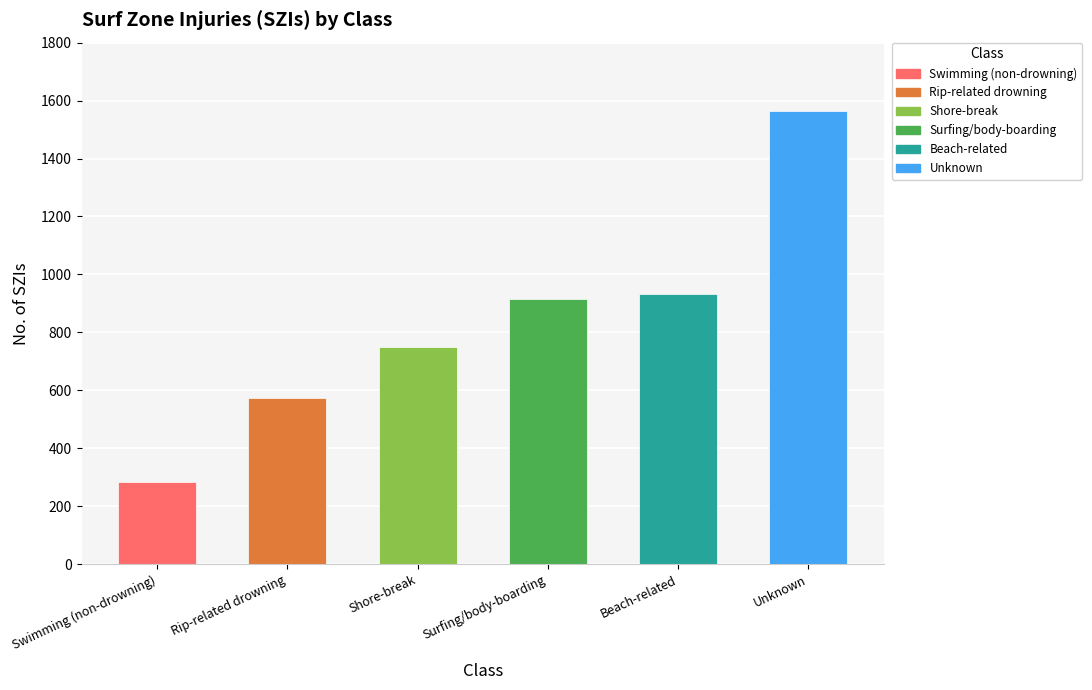

What is the smallest value displayed?

282